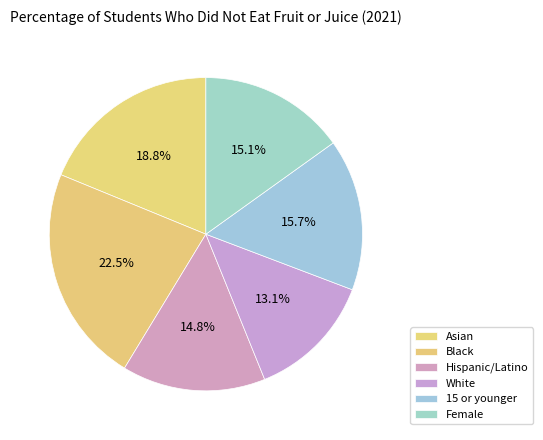

Count the number of slices in the pie.

6